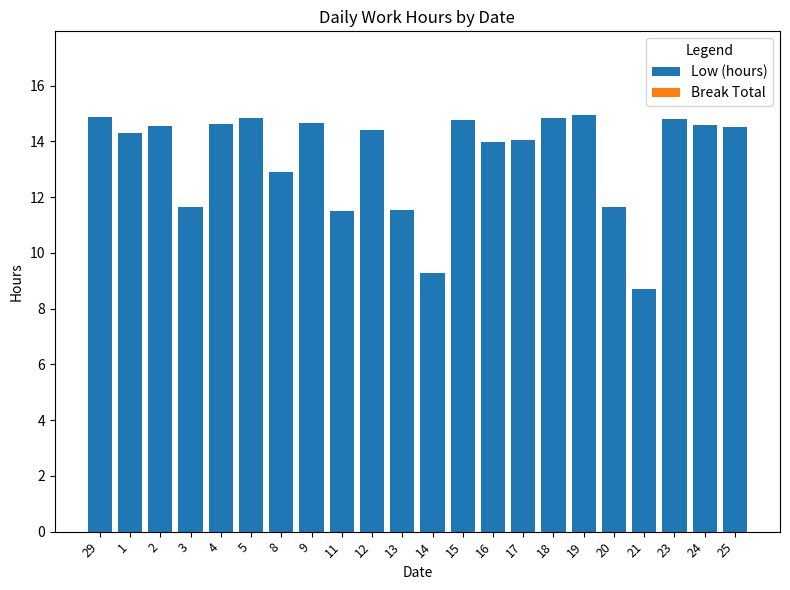

Approximately how many times larger is the value at 5 compared to 24?

1.0